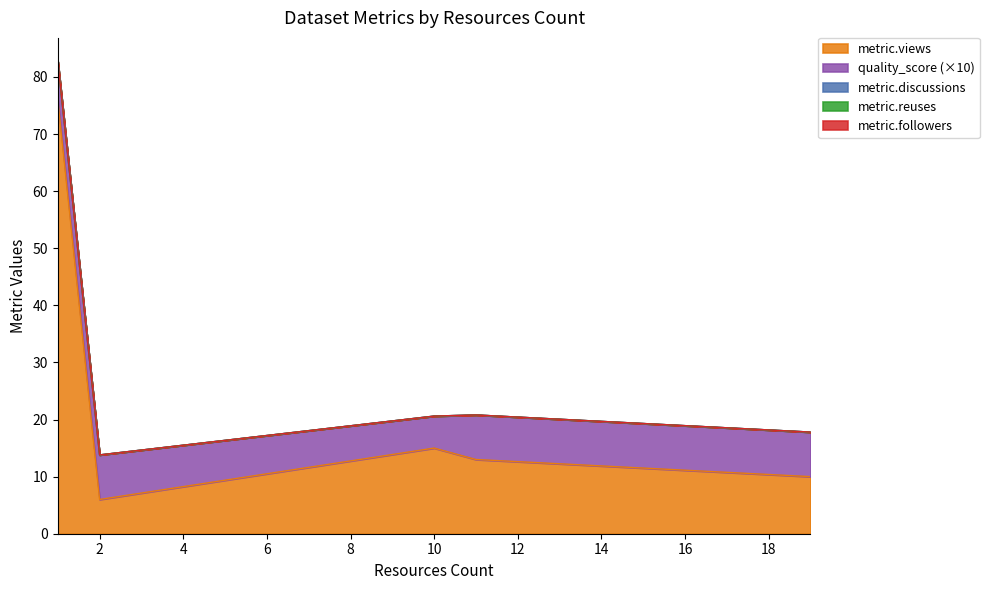

List the series in order of their peak value, highest first.

metric.views, quality_score, metric.discussions, metric.reuses, metric.followers